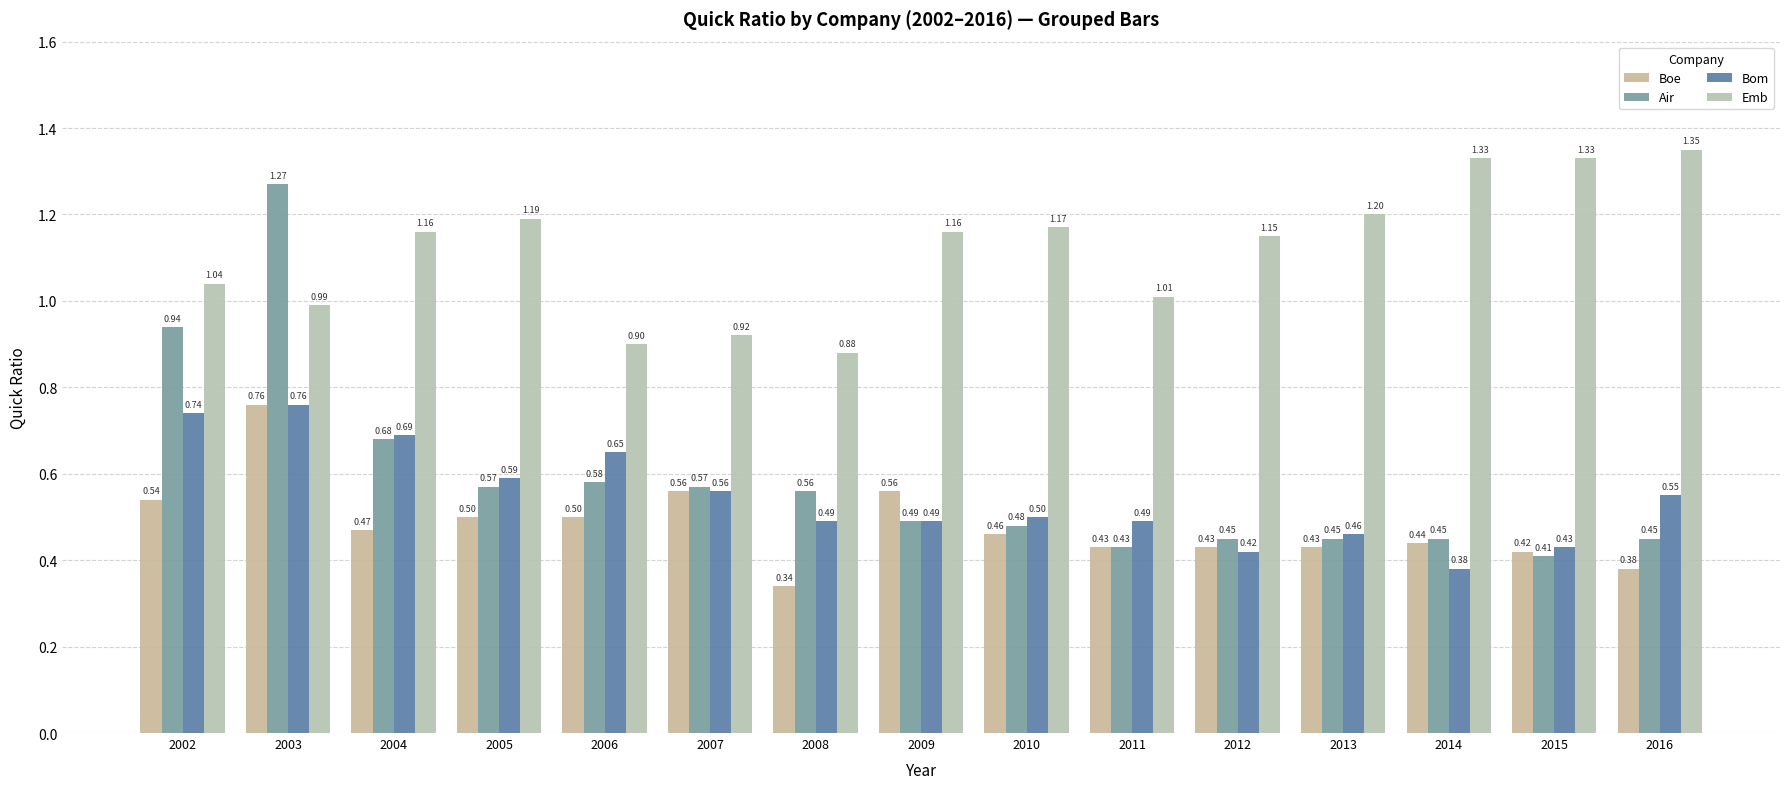

What is the sum of the Emb values at 2015 and 2003?

2.3